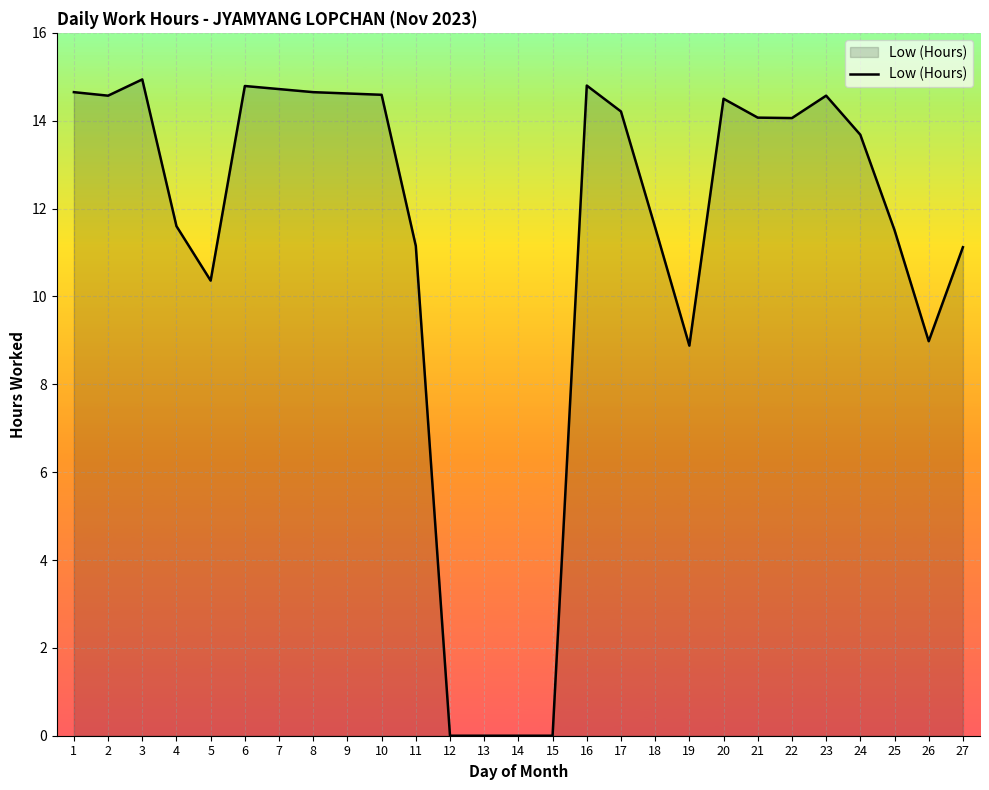

What is the maximum value shown in the chart?

14.9